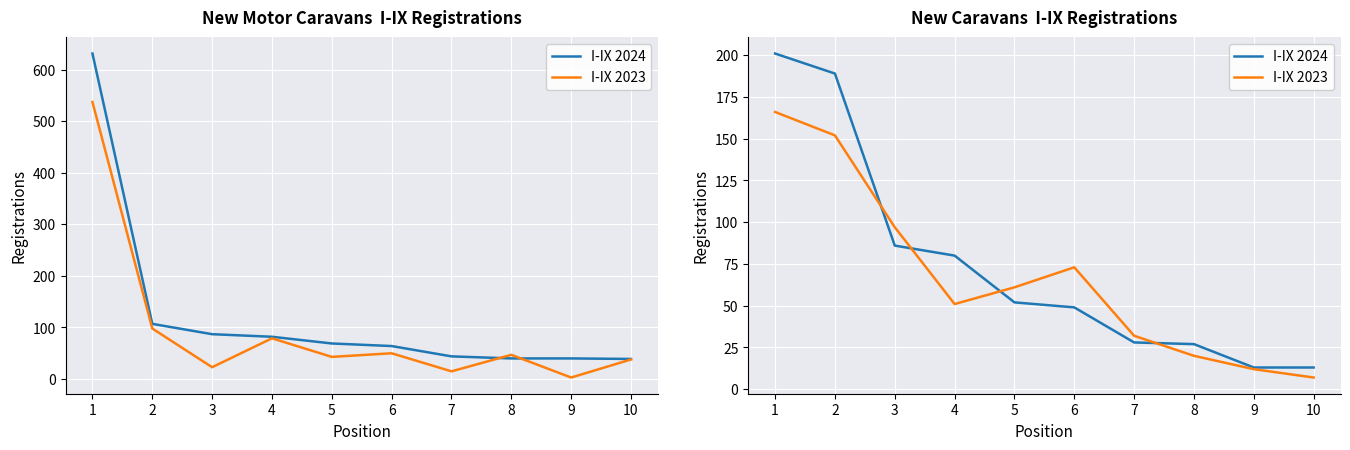

True or false: I-IX 2023 has a value of 80 at 1.

False